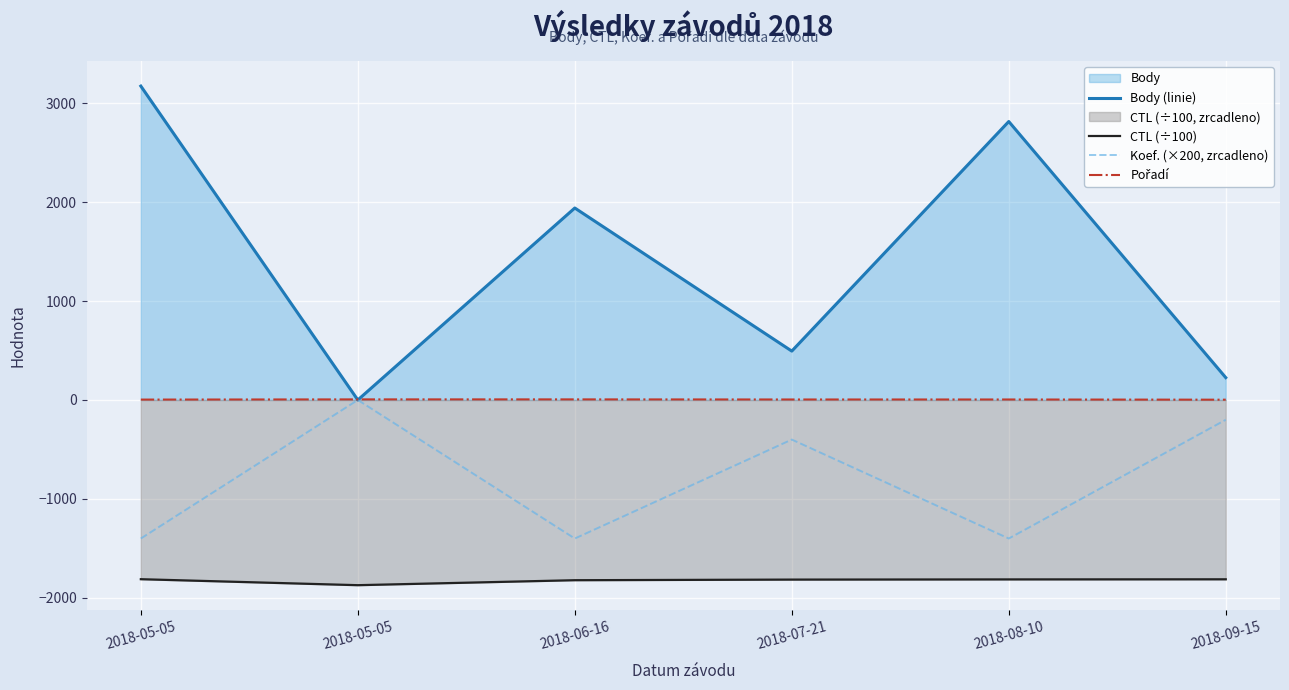

What is the label of the 2nd point from the right?

2018-08-10